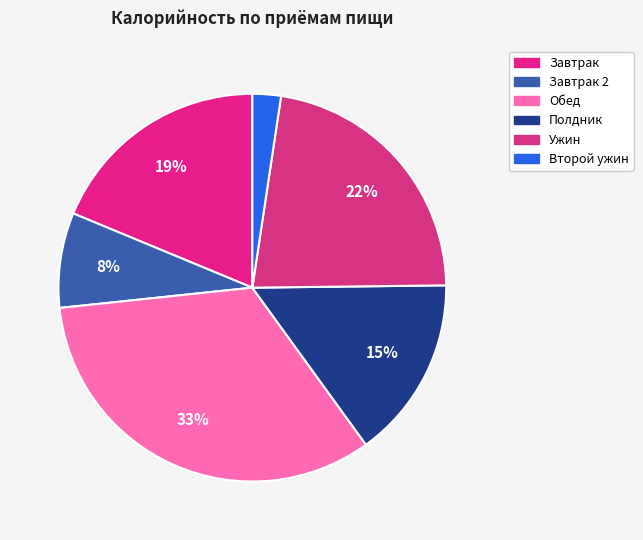

How many segments does this pie chart have?

6